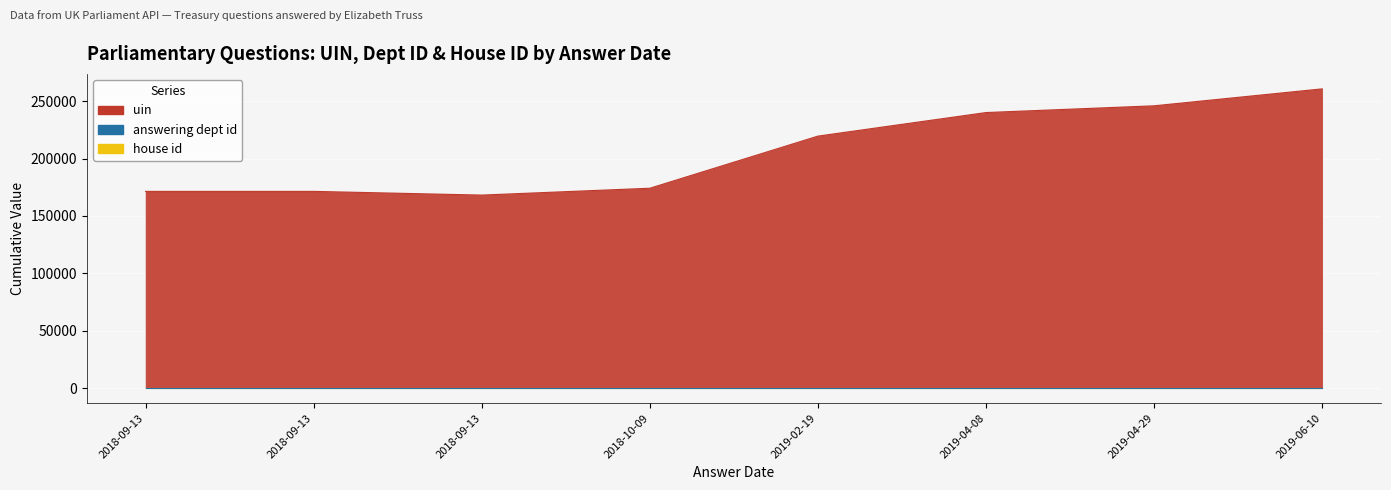

At which category does the chart reach its peak across all series?

2019-06-10